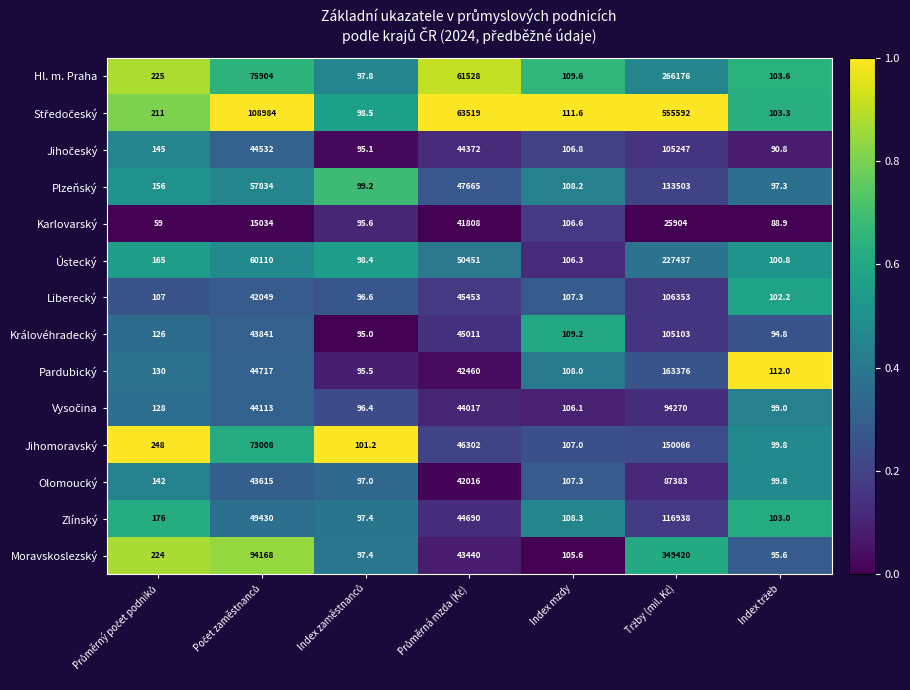

What is the sum of all Karlovarský values?

83096.1